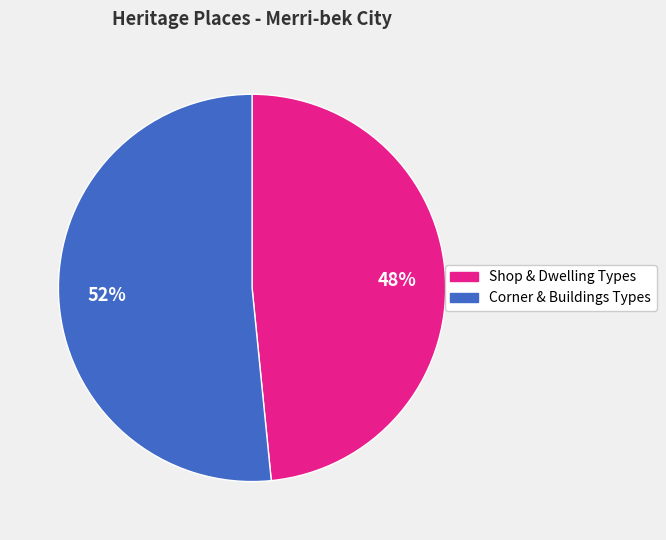

To the nearest percent, what is the average slice percentage?

50%